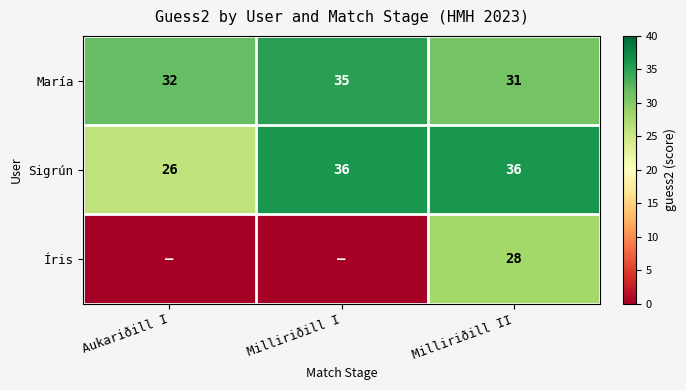

At which category is the sum across all series the highest?

Milliriðill II